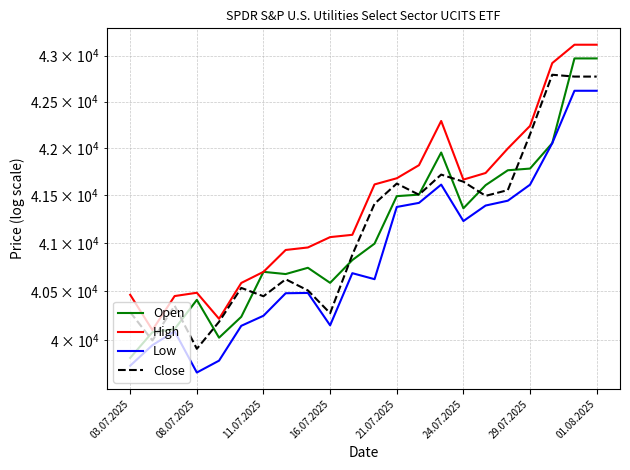

What is the total value across all series at 10?

163470